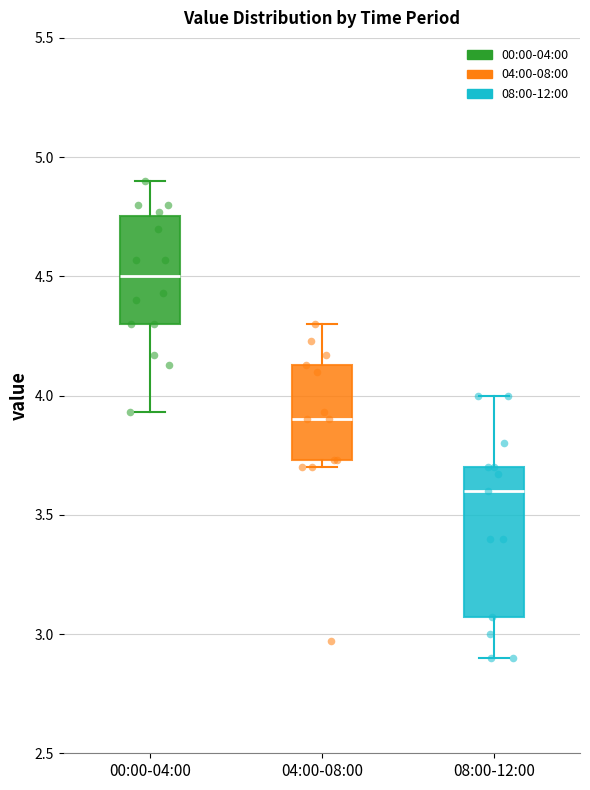

Which box's median line is the lowest?

08:00-12:00